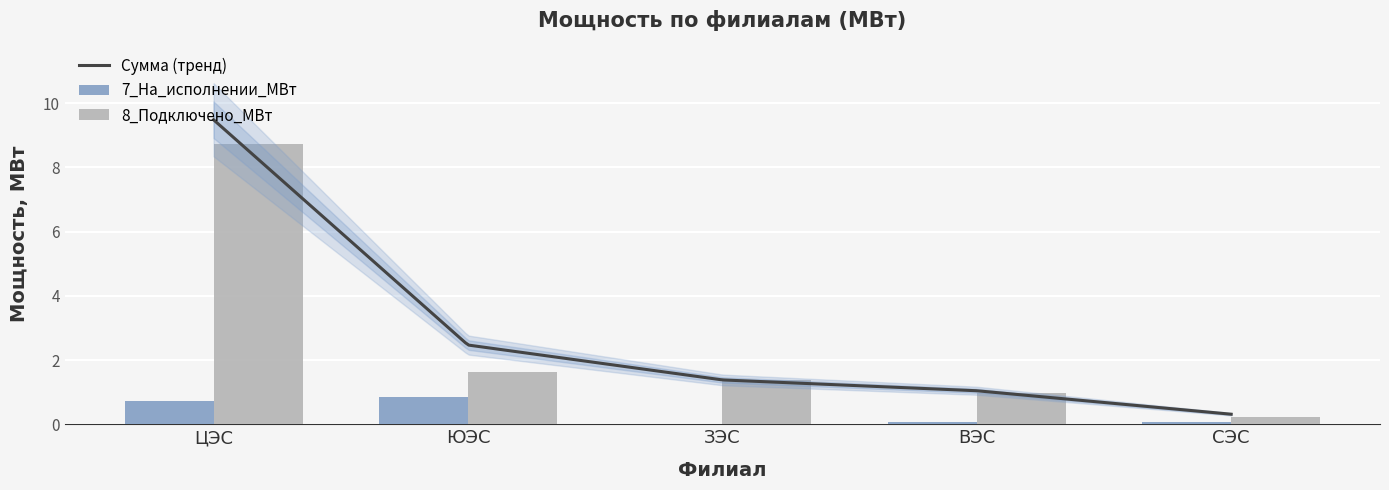

Which category has the highest value across all series?

ЦЭС